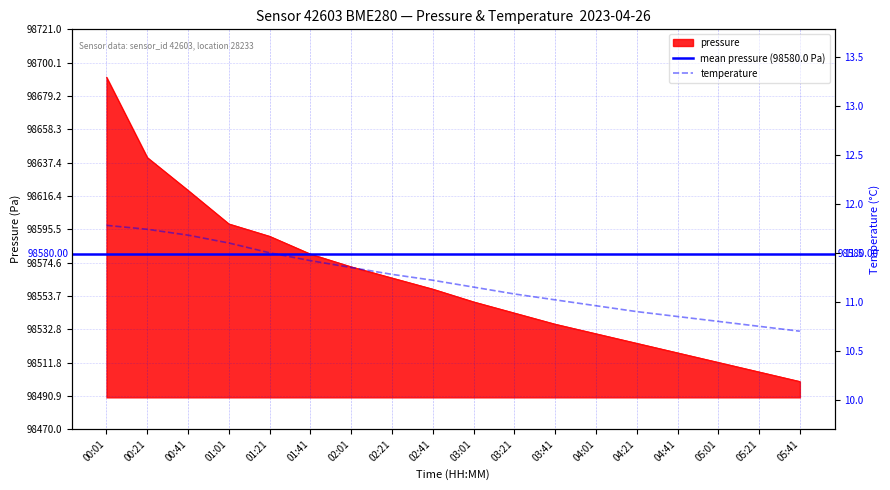

What is the difference between the temperature values at 02:41 and 00:41?

0.5